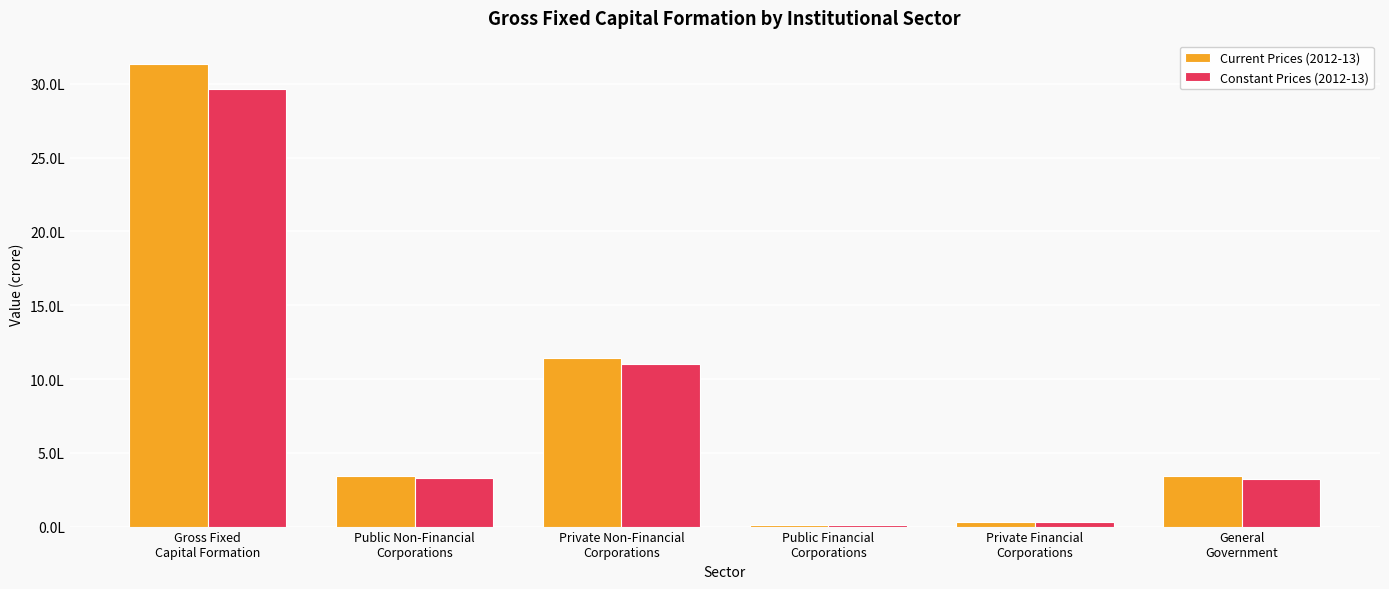

True or false: Current Prices (2012-13) has a value of 3136364.3 at Gross Fixed
Capital Formation.

True